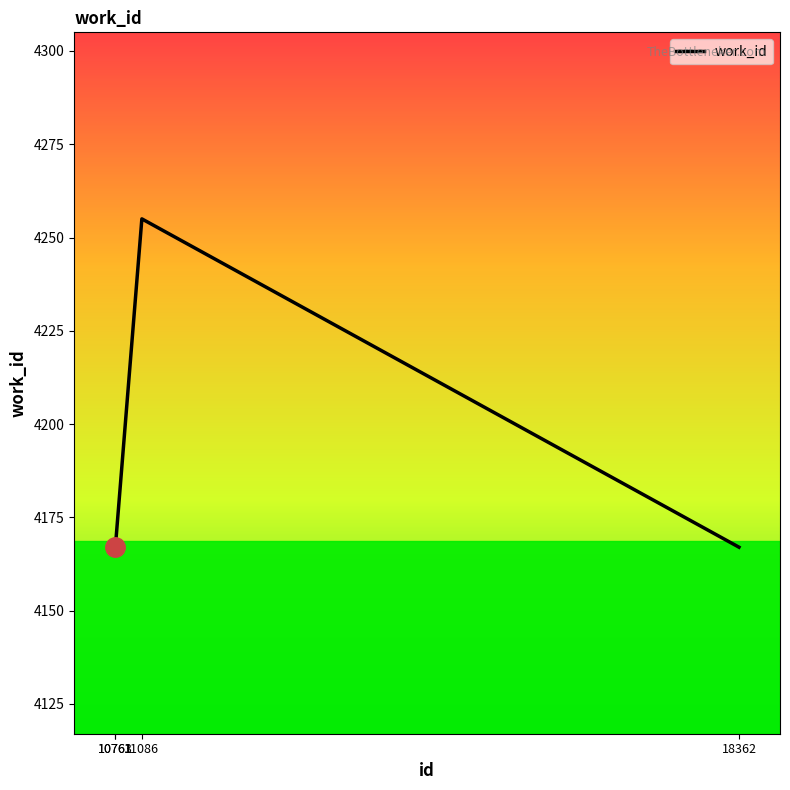

What is the minimum value shown in the chart?

4167